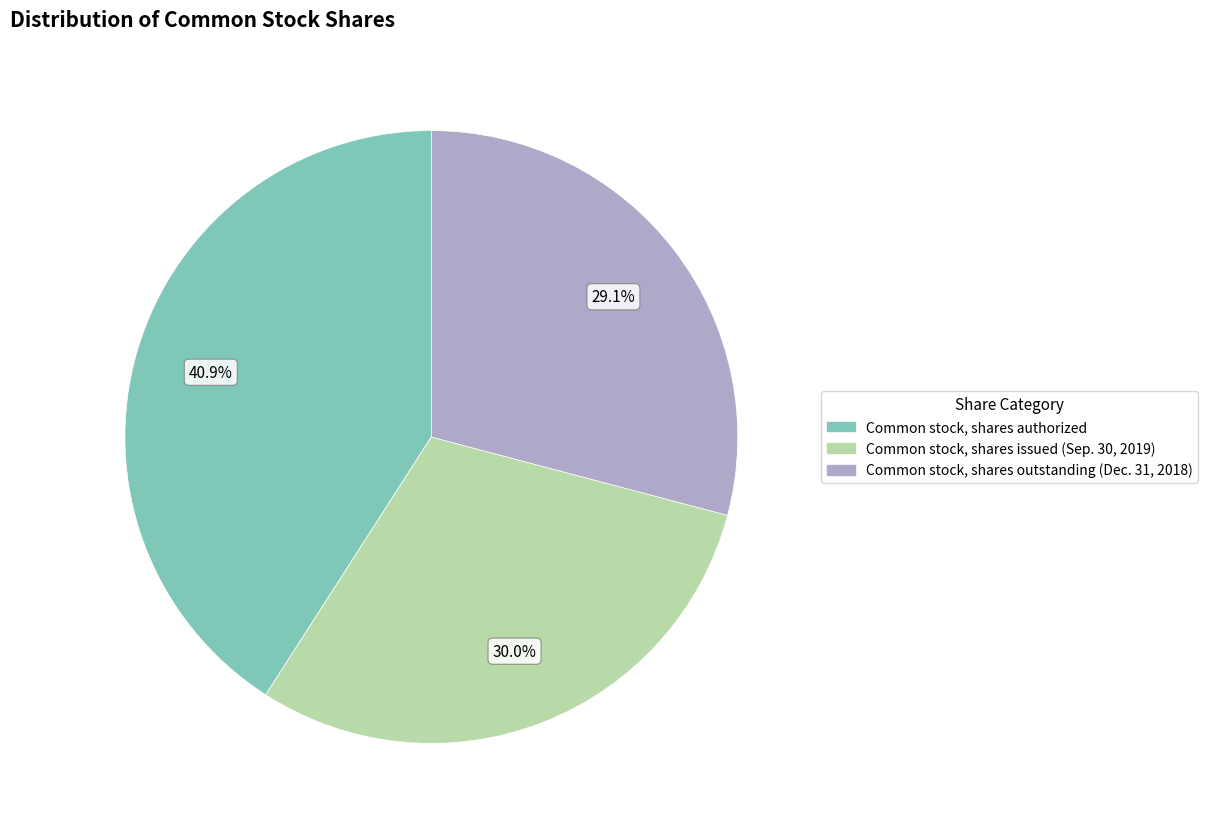

To the nearest percent, what is the difference between the largest and smallest slice percentages?

12%